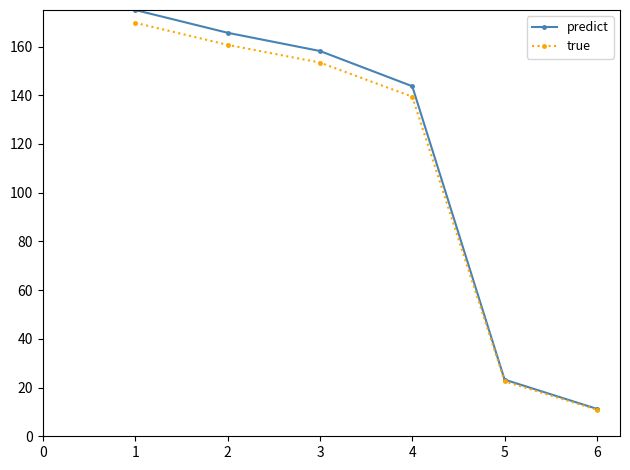

What is the sum of the true values at 2 and 1?

330.4